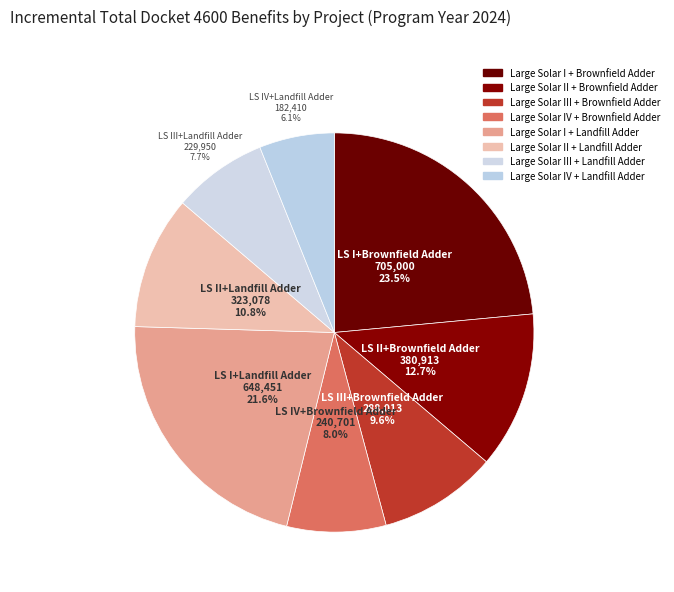

True or false: Large Solar I + Landfill Adder accounts for 22% of the total.

True